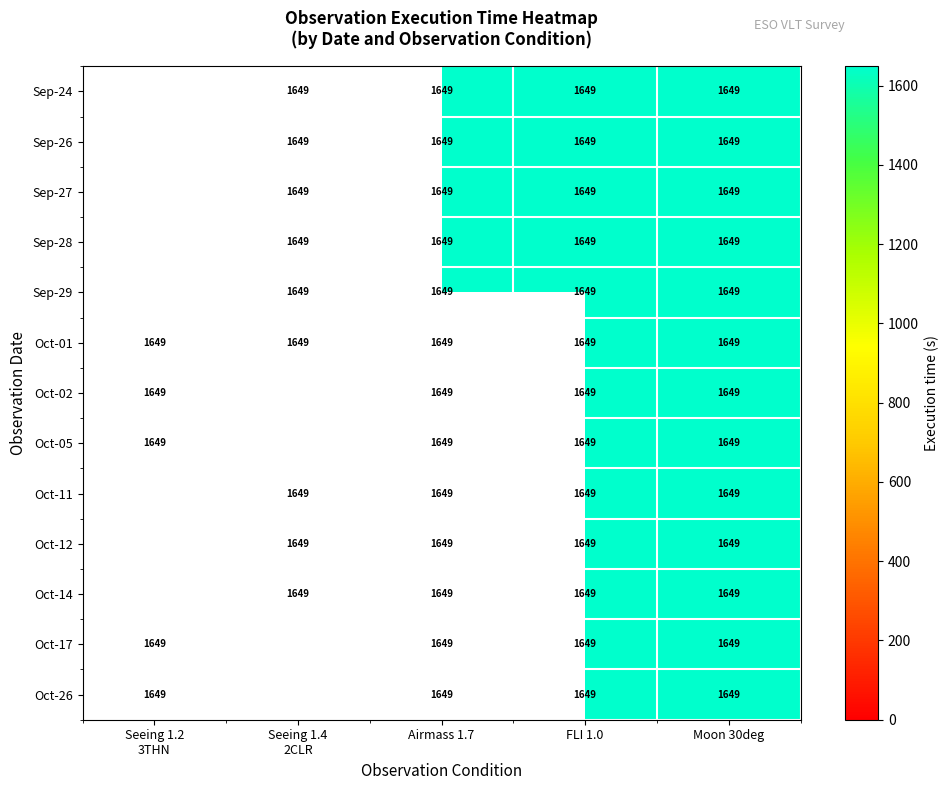

Is it true that Oct-11 equals 2409.1 at Moon 30deg?

False